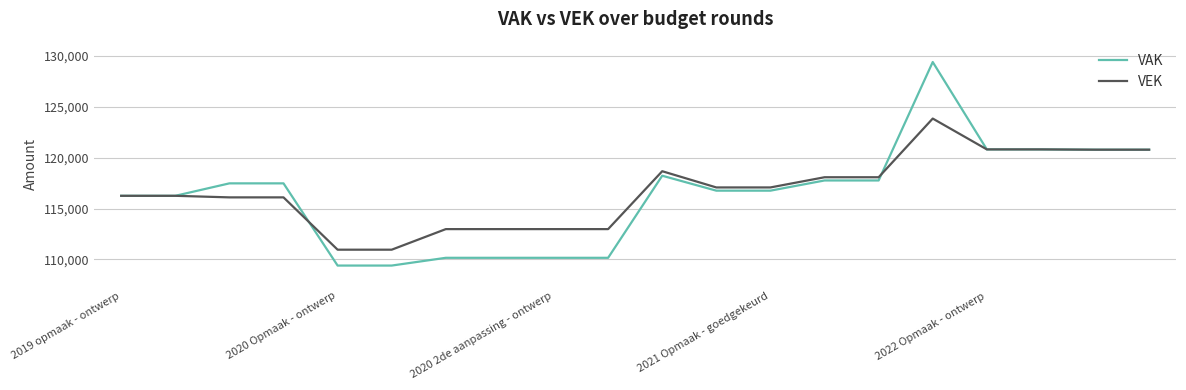

What is the maximum value for VAK?

129398